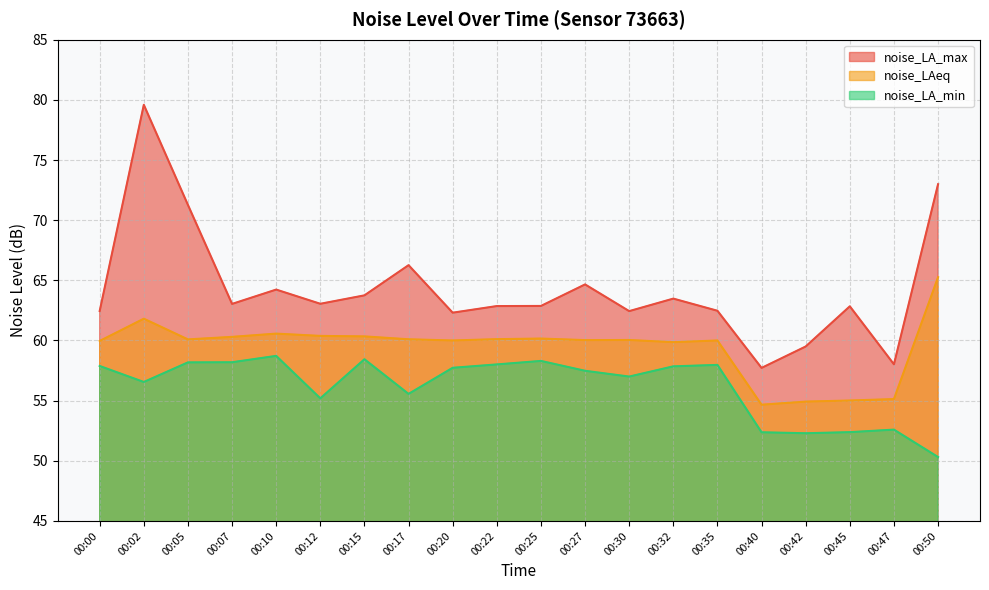

True or false: noise_LA_max has more than 1 interior local peaks.

True